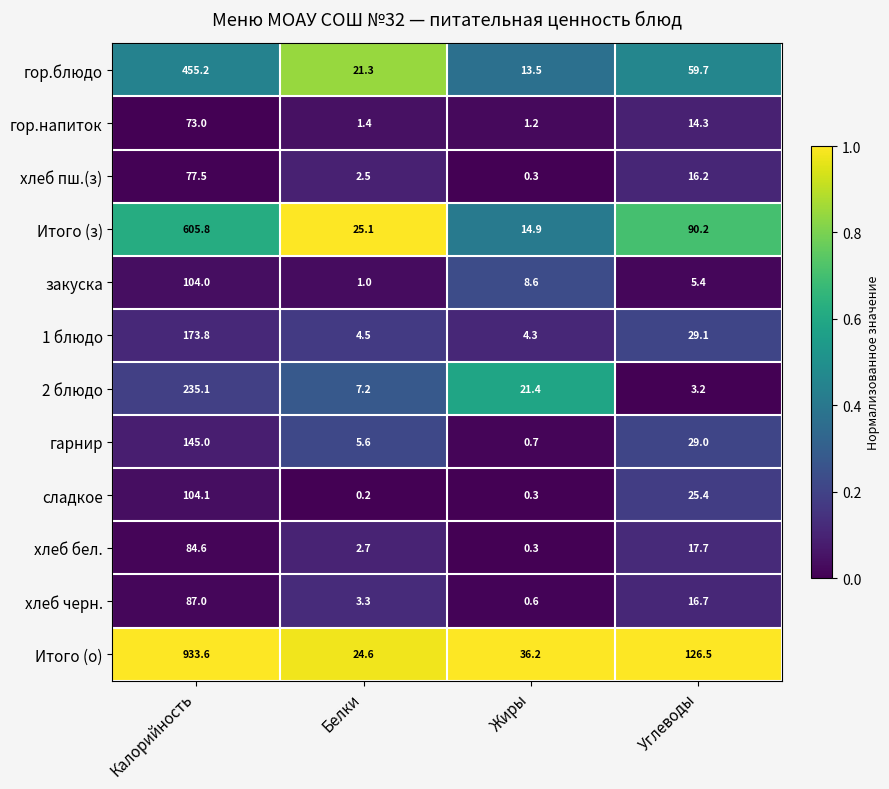

Rank the series by their maximum value, from lowest to highest.

гор.напиток, хлеб пш.(з), хлеб бел., хлеб черн., закуска, сладкое, гарнир, 1 блюдо, 2 блюдо, гор.блюдо, Итого (з), Итого (о)